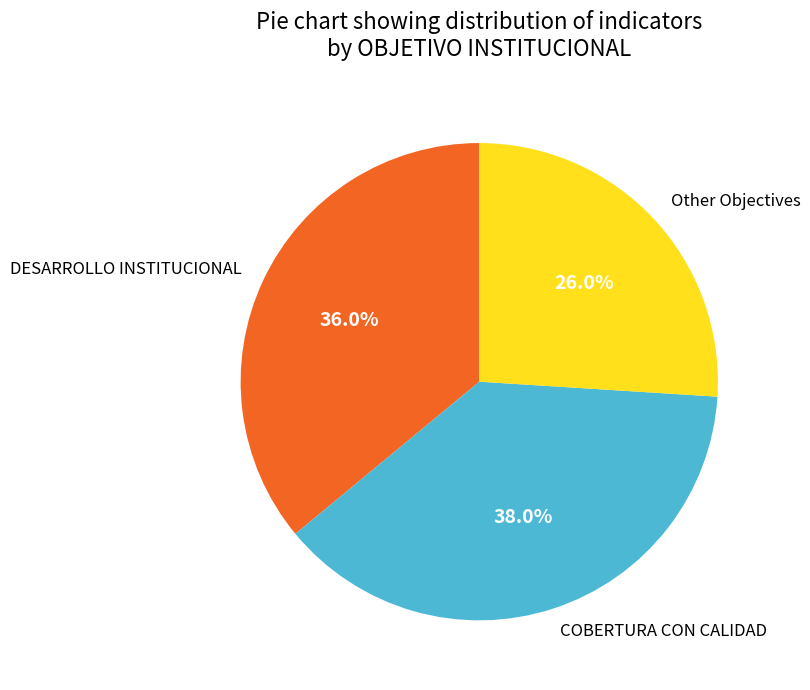

How many slices are in this pie chart?

3